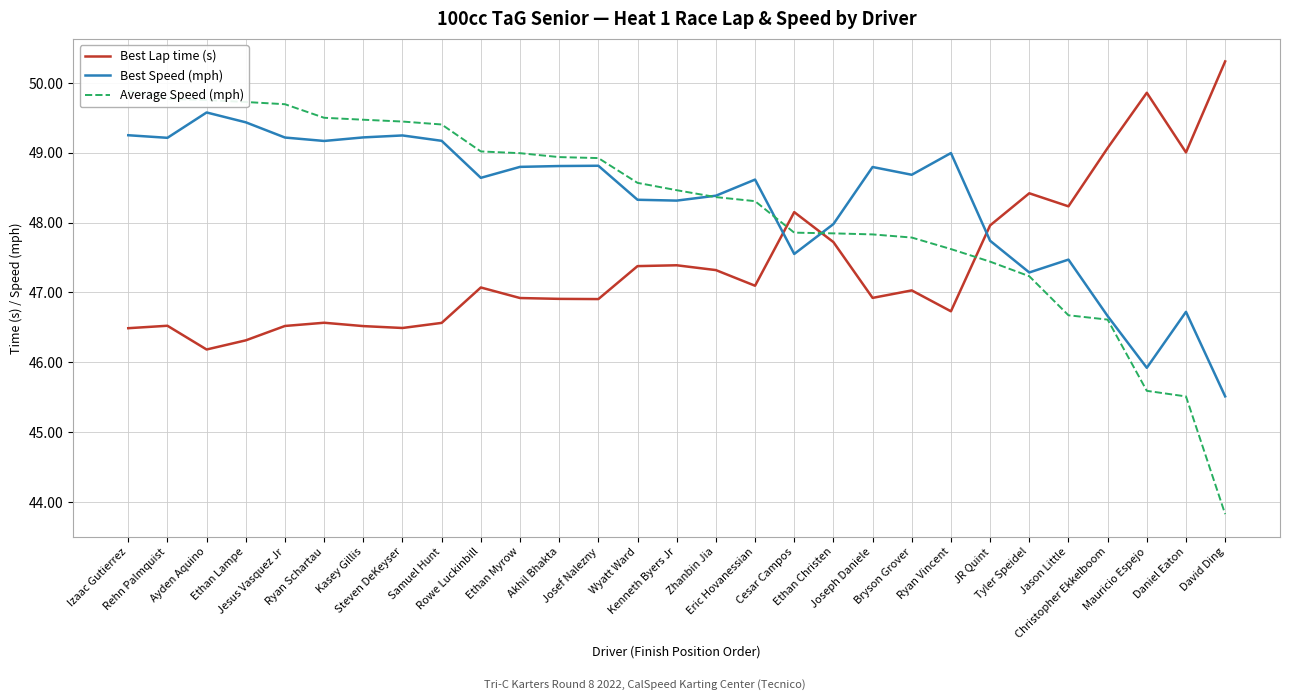

What is the value of the Best Speed (mph) point at the 14th from the left?

48.3